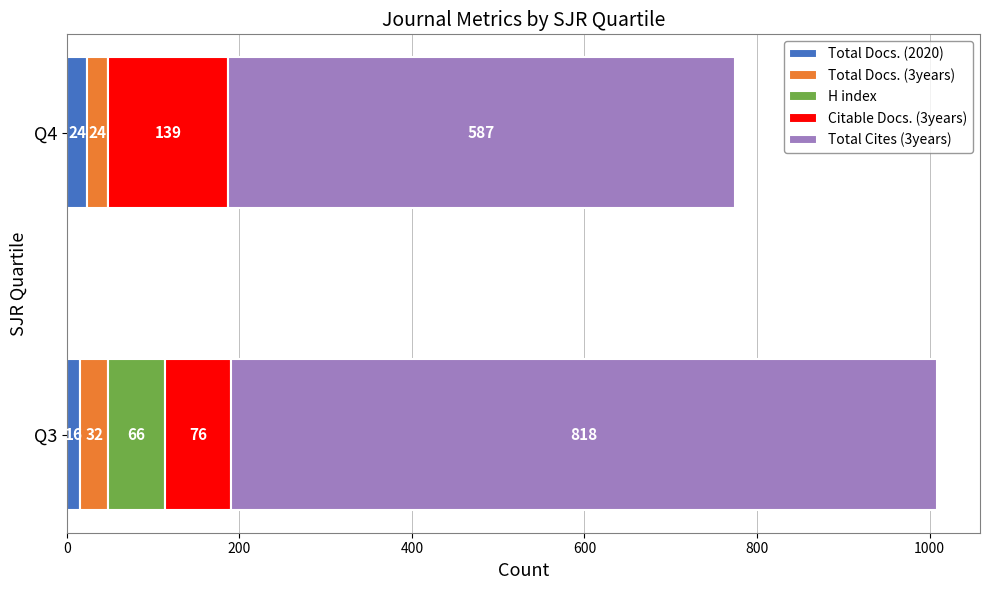

At which category is the sum across all series the highest?

Q3